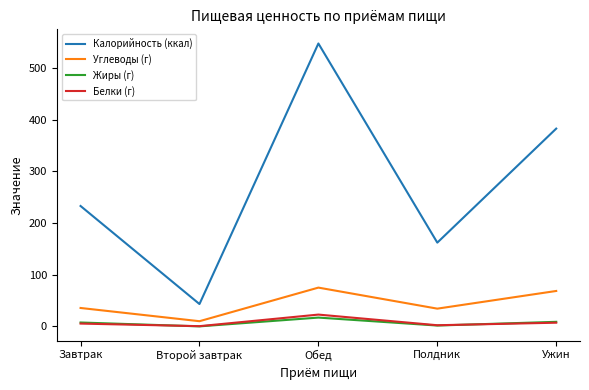

What is the spread (max minus min) of values at Завтрак?

227.5